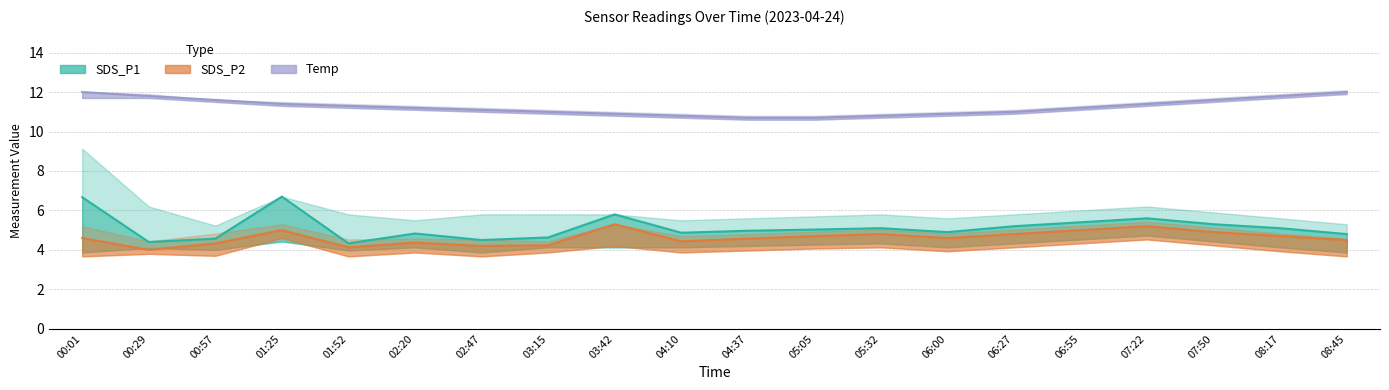

Is the value of Temp at 03:15 greater than the value of SDS_P2 at 08:45?

Yes